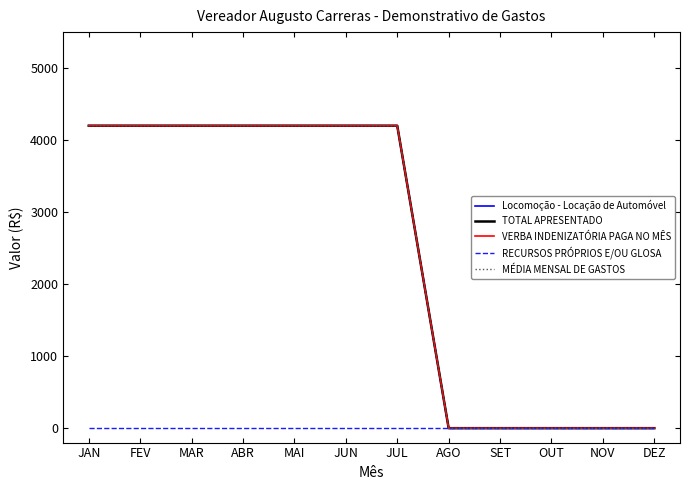

Is this an area chart (filled region under the line)?

No